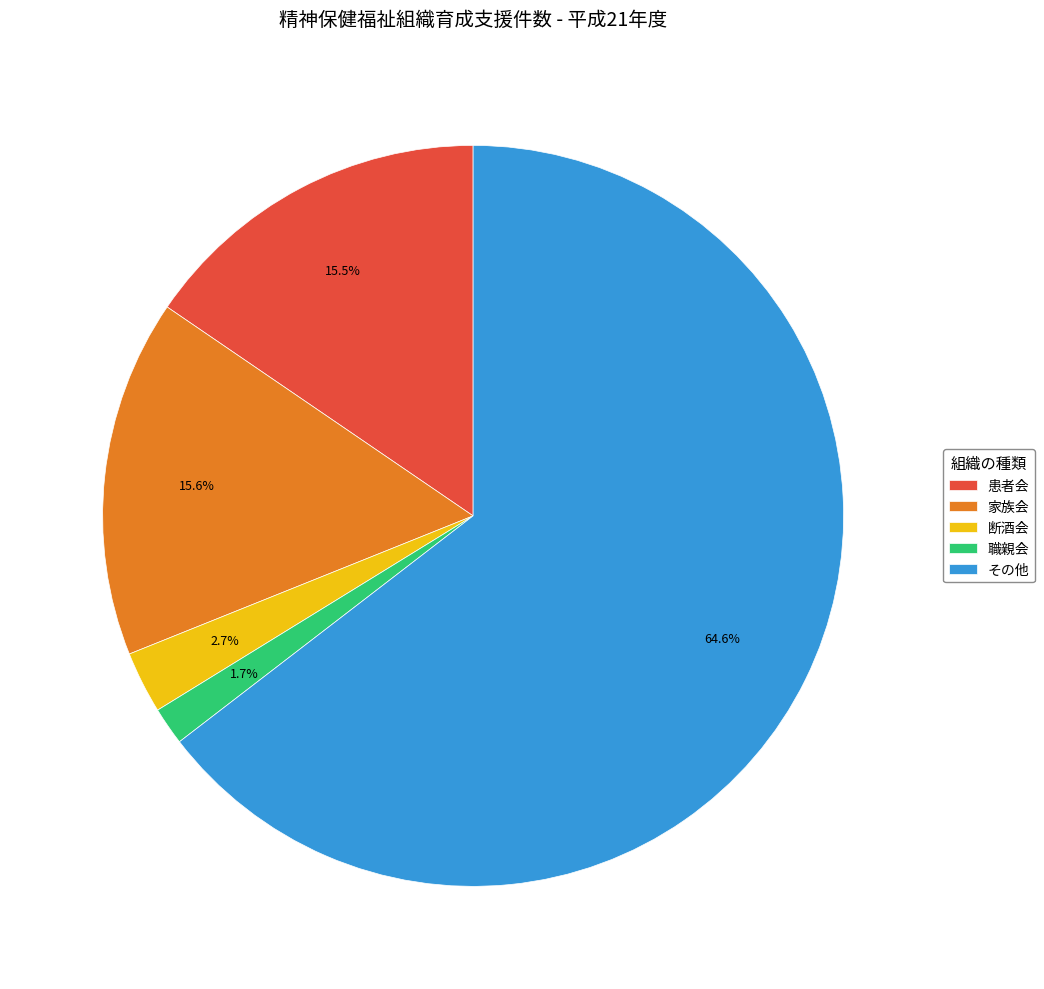

True or false: 患者会 accounts for 4% of the total.

False